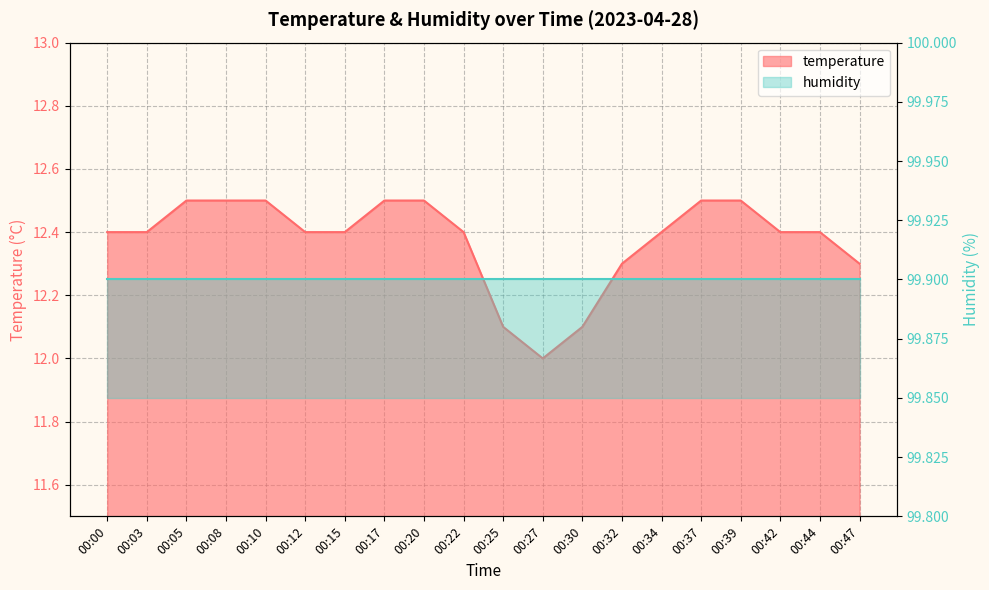

What is the value of the 13th point from the left?

12.1